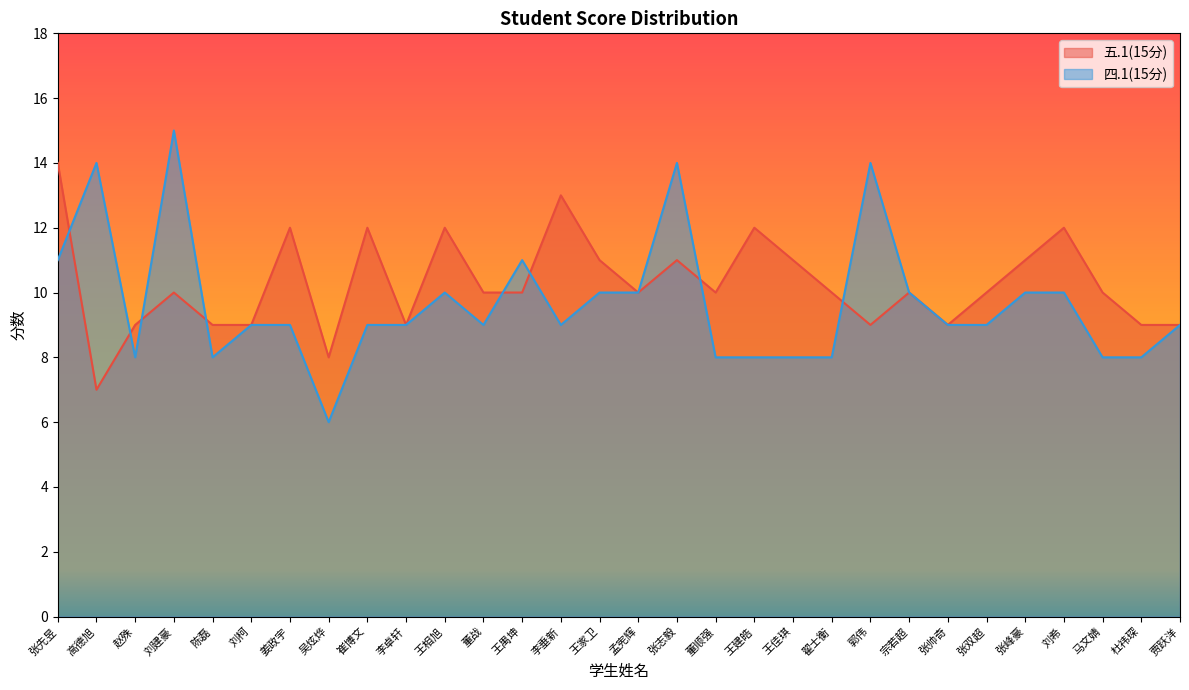

What is the total value across all series at 张志毅?

25